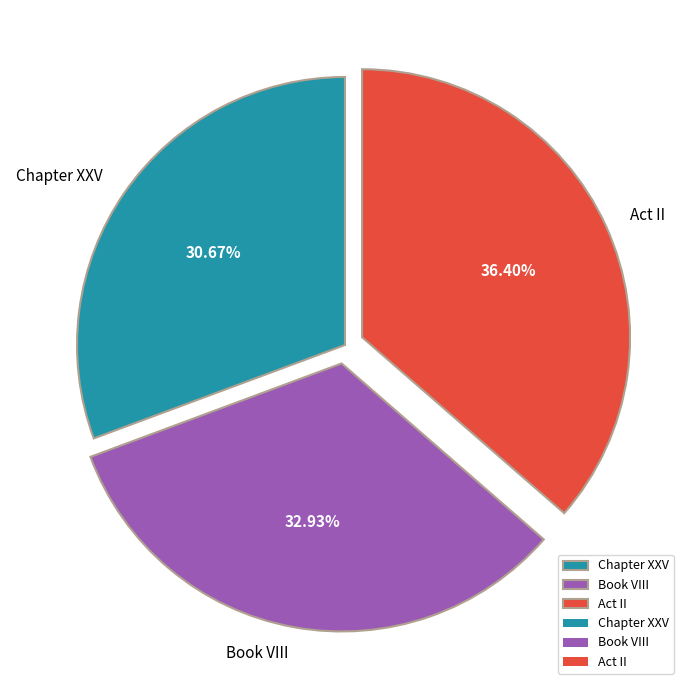

To the nearest percent, what is the difference between the Act II and Book VIII slice percentages?

3%